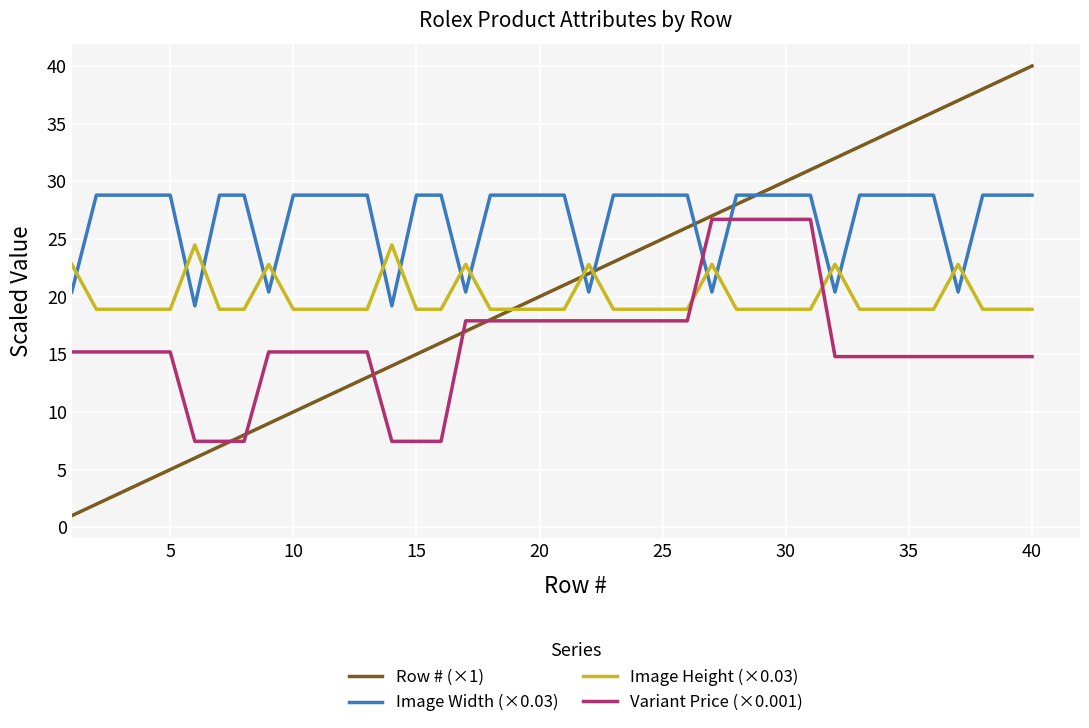

Which series has the largest range (max minus min)?

Row # (×1)